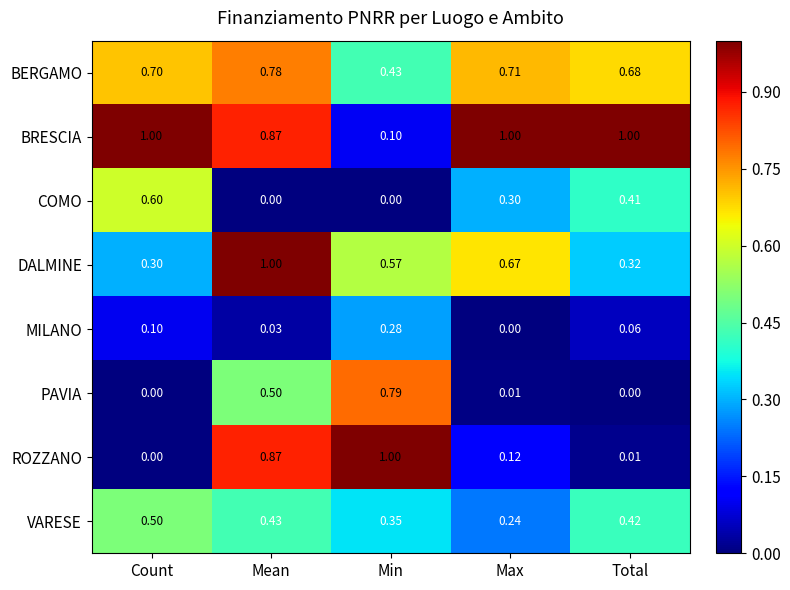

At which label does MILANO reach its peak?

Min